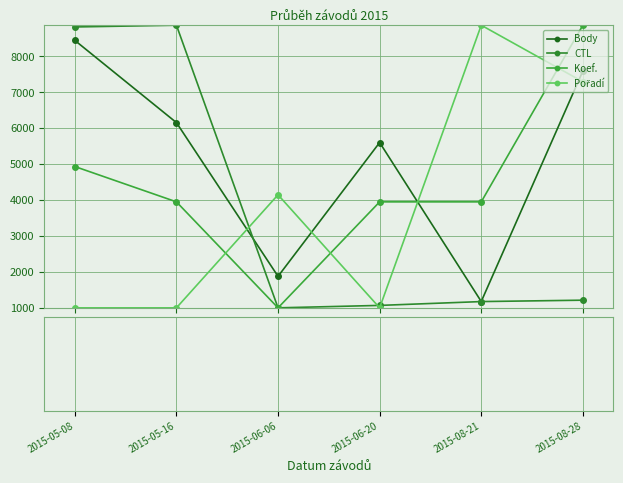

Does the chart have visible grid lines?

Yes